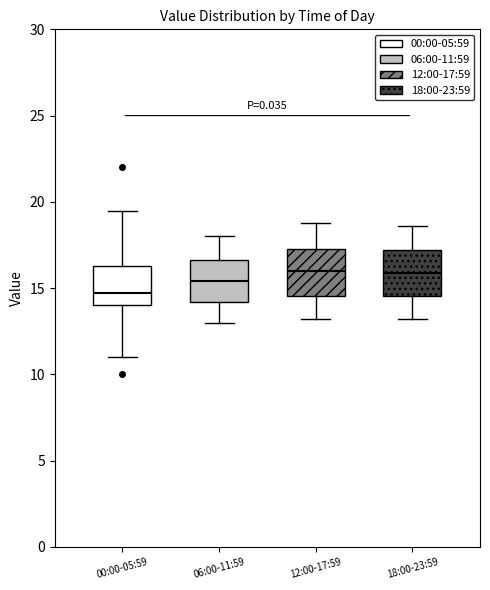

Reading left to right, transcribe this box plot: for each box, give where its median line is, the range the box spans, and where its two whiskers end, as read against the y-axis. The values are not printed on the chart, so give them approximately, as read against the axis.

00:00-05:59: median 14.5, box 14.0 to 16.5, whiskers 11.0 to 19.5
06:00-11:59: median 15.5, box 14.0 to 16.5, whiskers 13.0 to 18.0
12:00-17:59: median 16.0, box 14.5 to 17.5, whiskers 13.0 to 19.0
18:00-23:59: median 16.0, box 14.5 to 17.0, whiskers 13.0 to 18.5